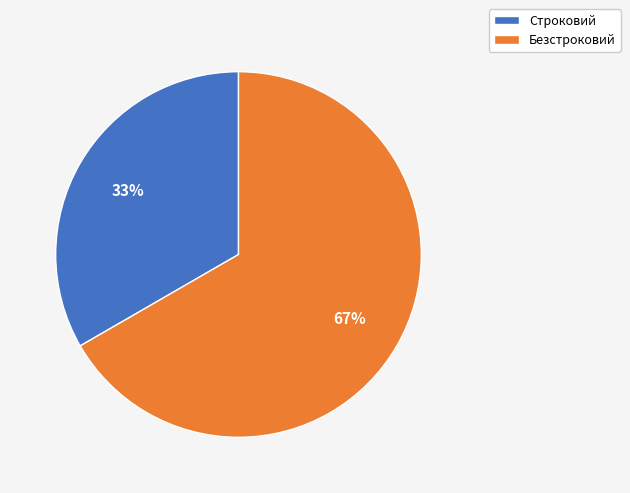

Count the number of slices in the pie.

2